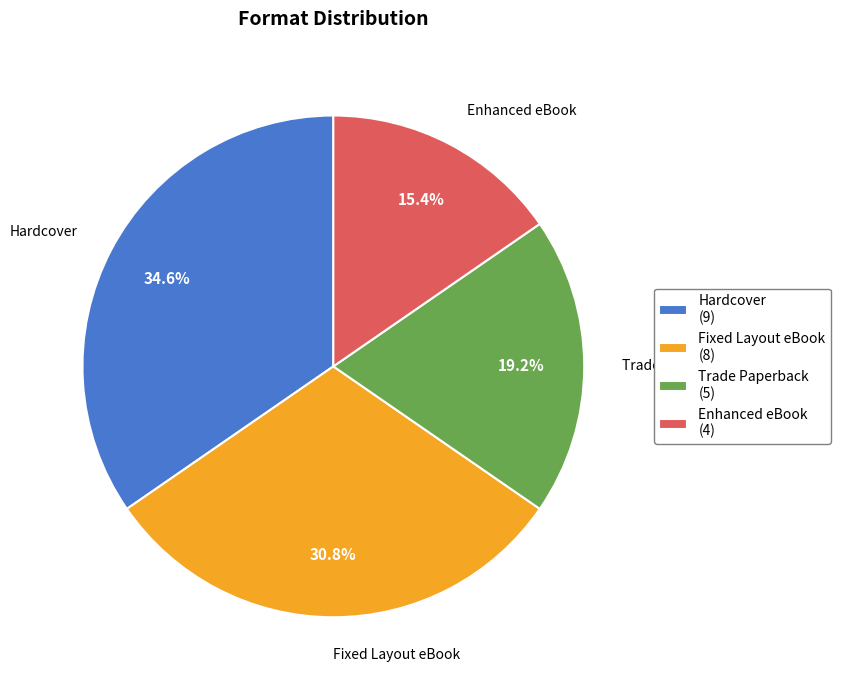

Does any single category account for the majority?

No